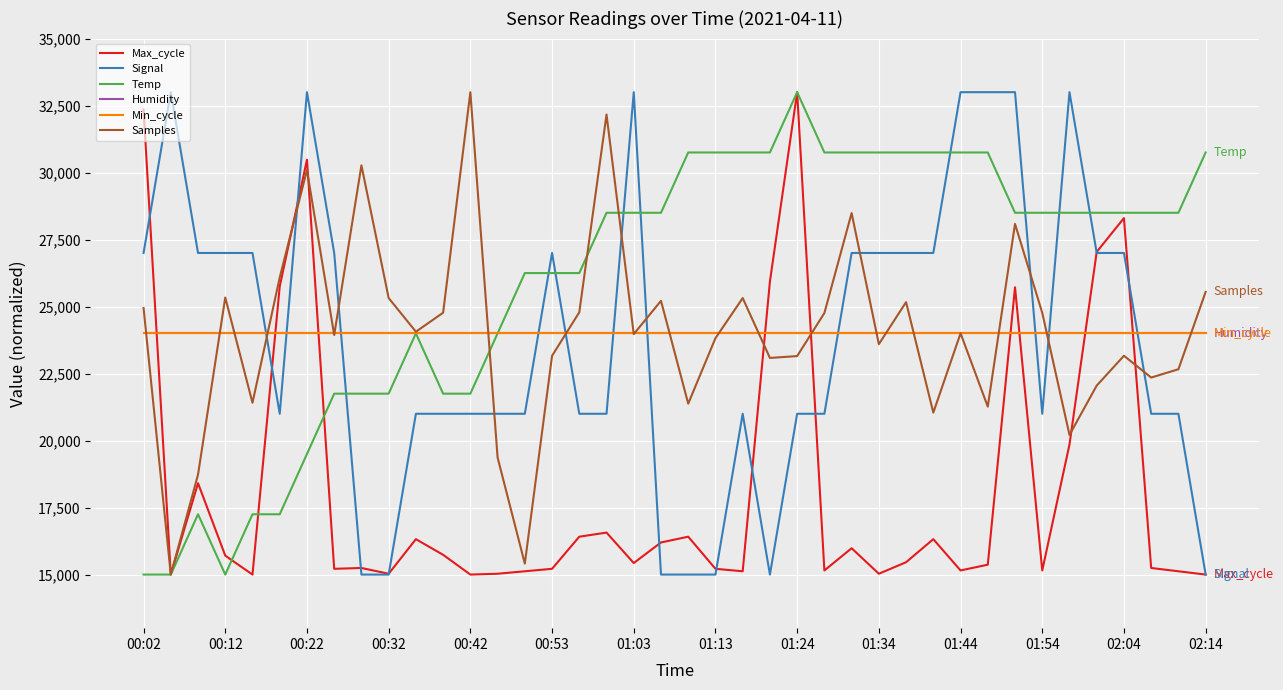

At which label does Samples first exceed 24002?

00:02